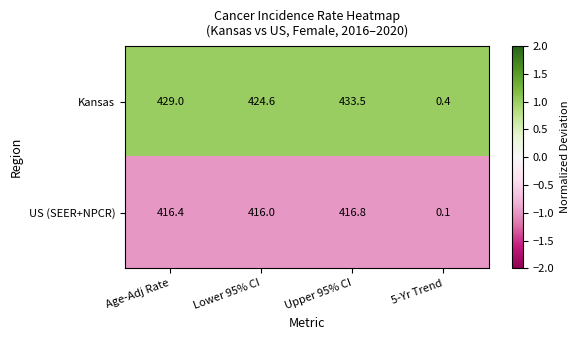

At how many categories does at least one series exceed 0?

4